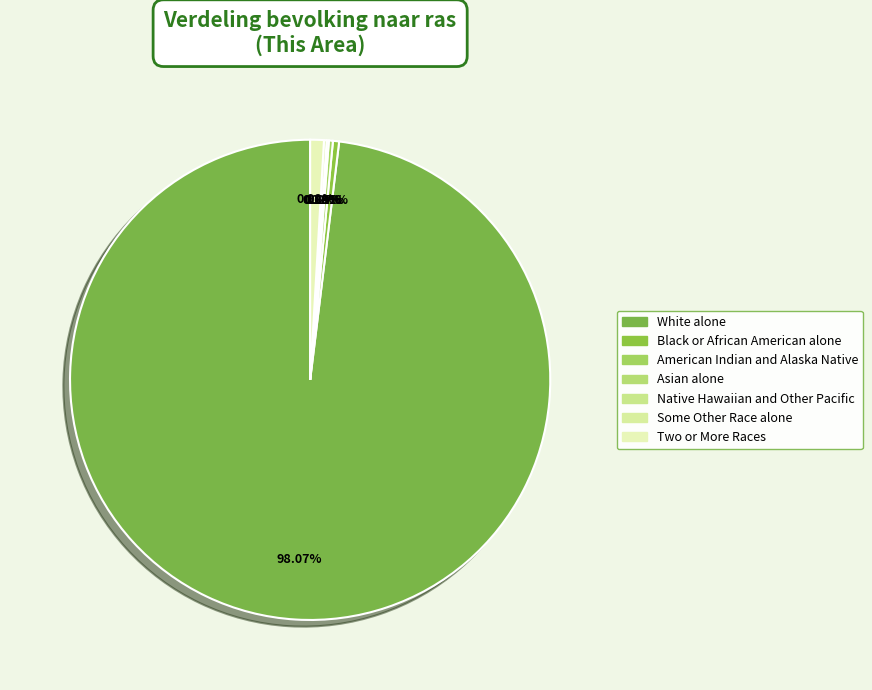

What portion of the pie excludes American Indian and Alaska Native?

99.7%